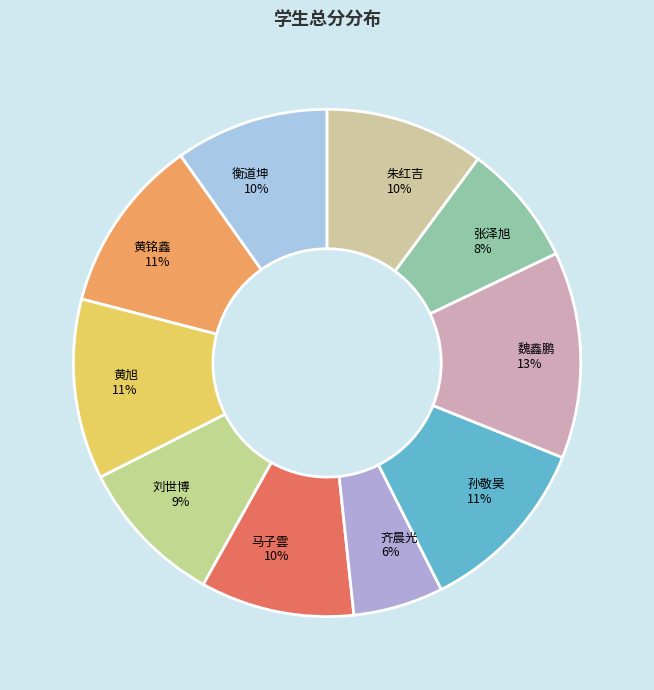

What percentage is the 魏鑫鹏 slice, to the nearest percent?

13%